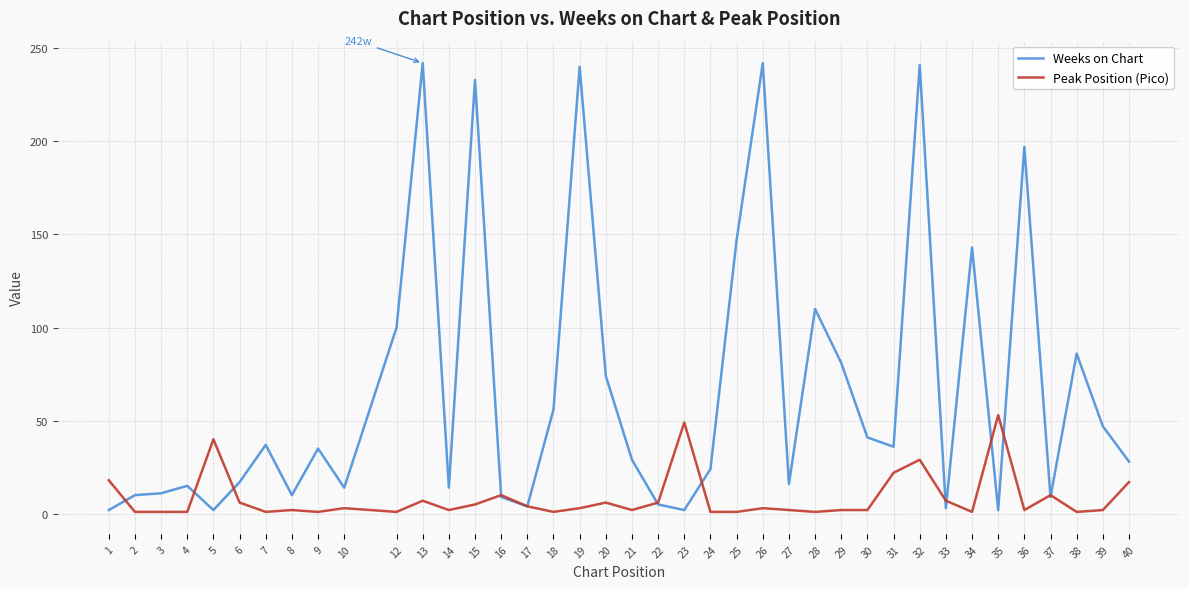

How many distinct data groups are displayed?

2